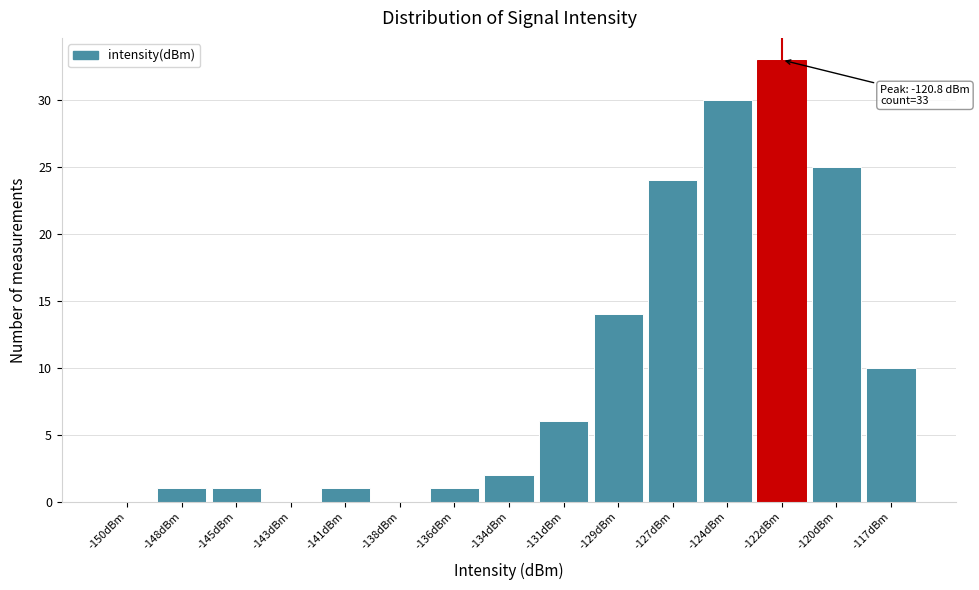

Reading left to right, what are all the values shown in this chart?

-150dBm=0	-148dBm=1	-145dBm=1	-143dBm=0	-141dBm=1	-138dBm=0	-136dBm=1	-134dBm=2	-131dBm=6	-129dBm=14	-127dBm=24	-124dBm=30	-122dBm=33	-120dBm=25	-117dBm=10